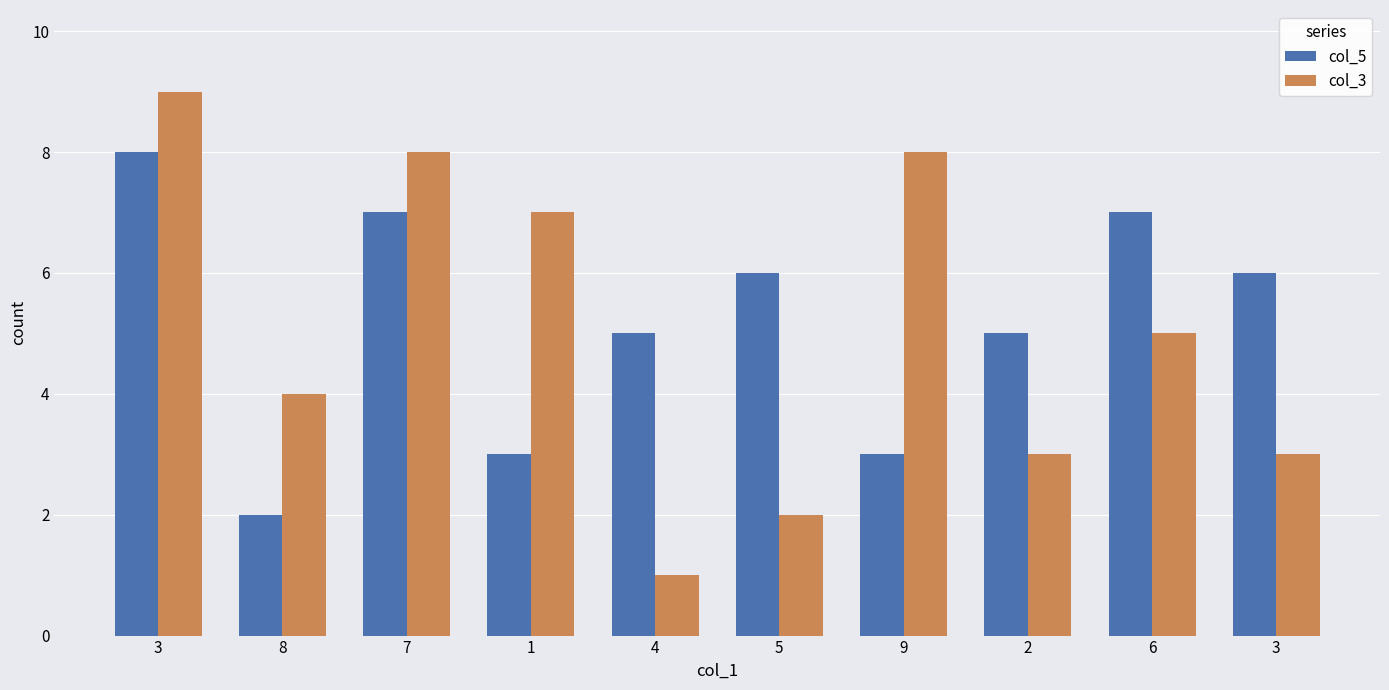

What is the sum of all col_3 values?

50